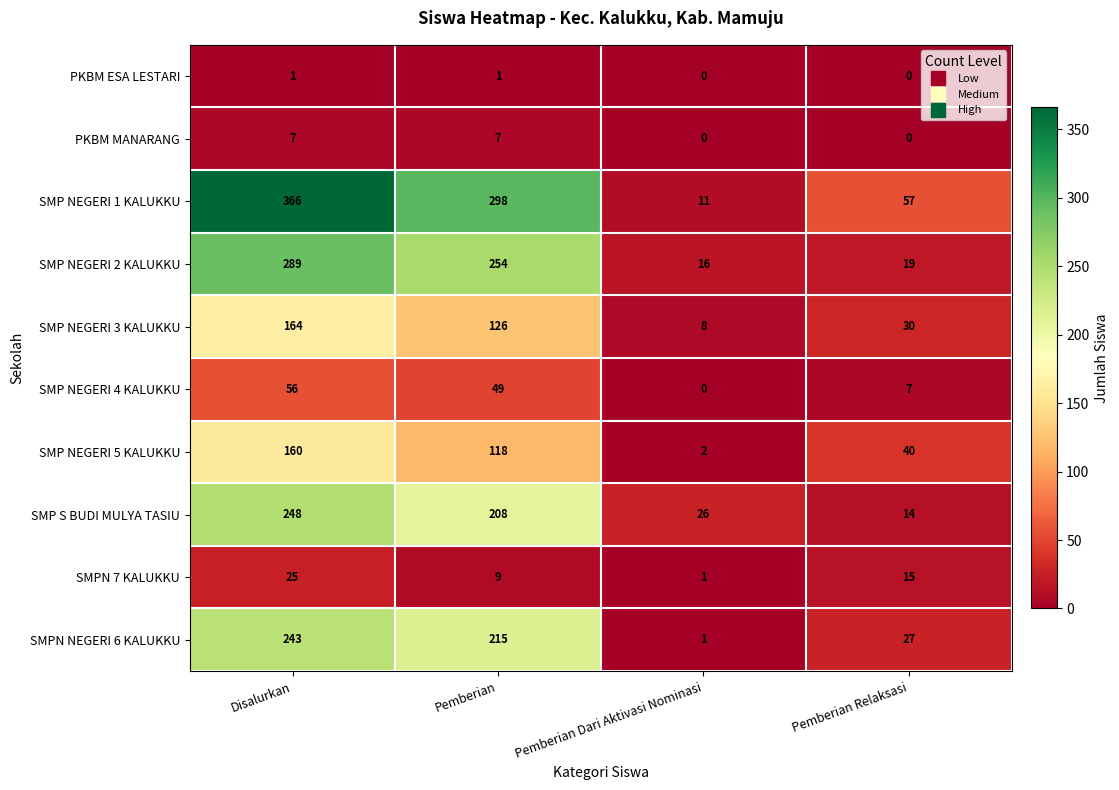

Is the value of SMP NEGERI 5 KALUKKU at Pemberian Dari Aktivasi Nominasi greater than the value of SMP NEGERI 4 KALUKKU at Pemberian Dari Aktivasi Nominasi?

Yes